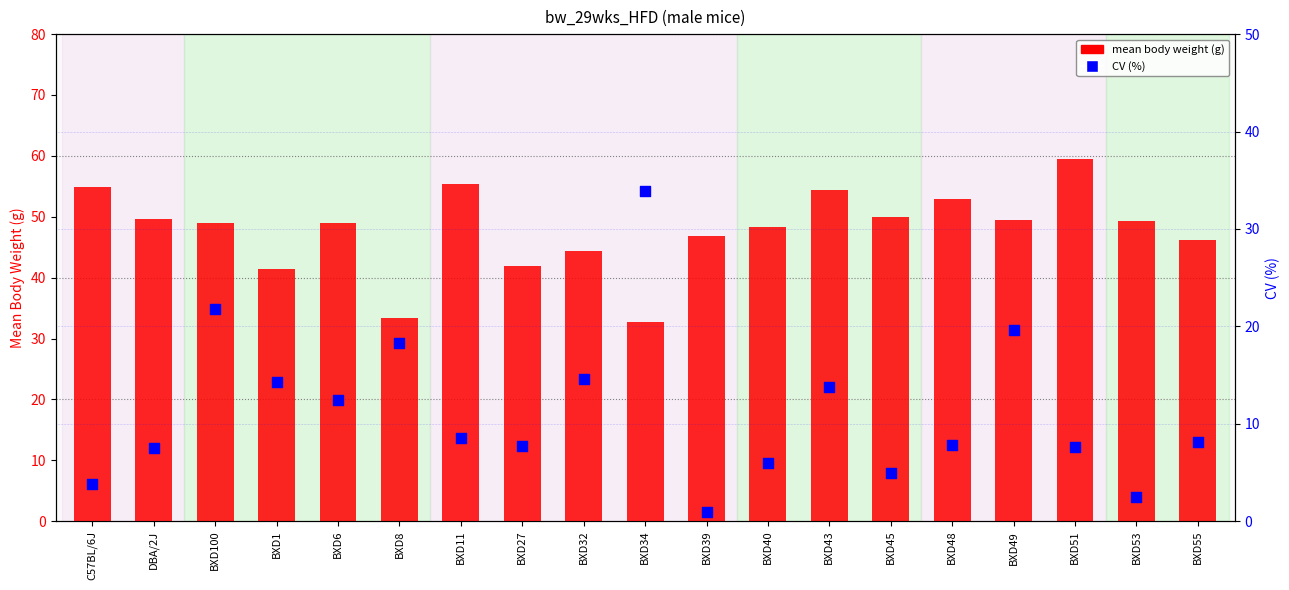

At how many categories does at least one series exceed 30?

19